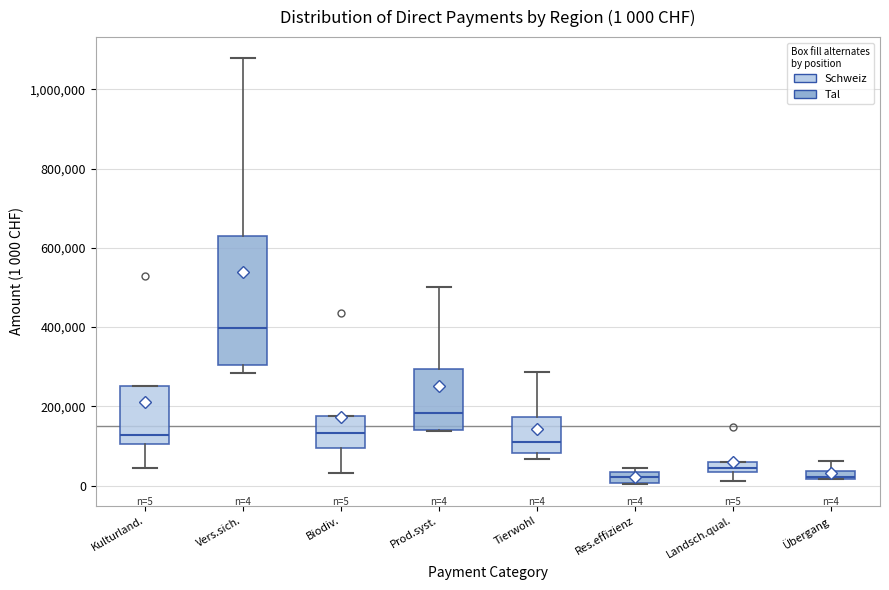

Which box is the tallest, from its lower edge to its upper edge?

Vers.sich.